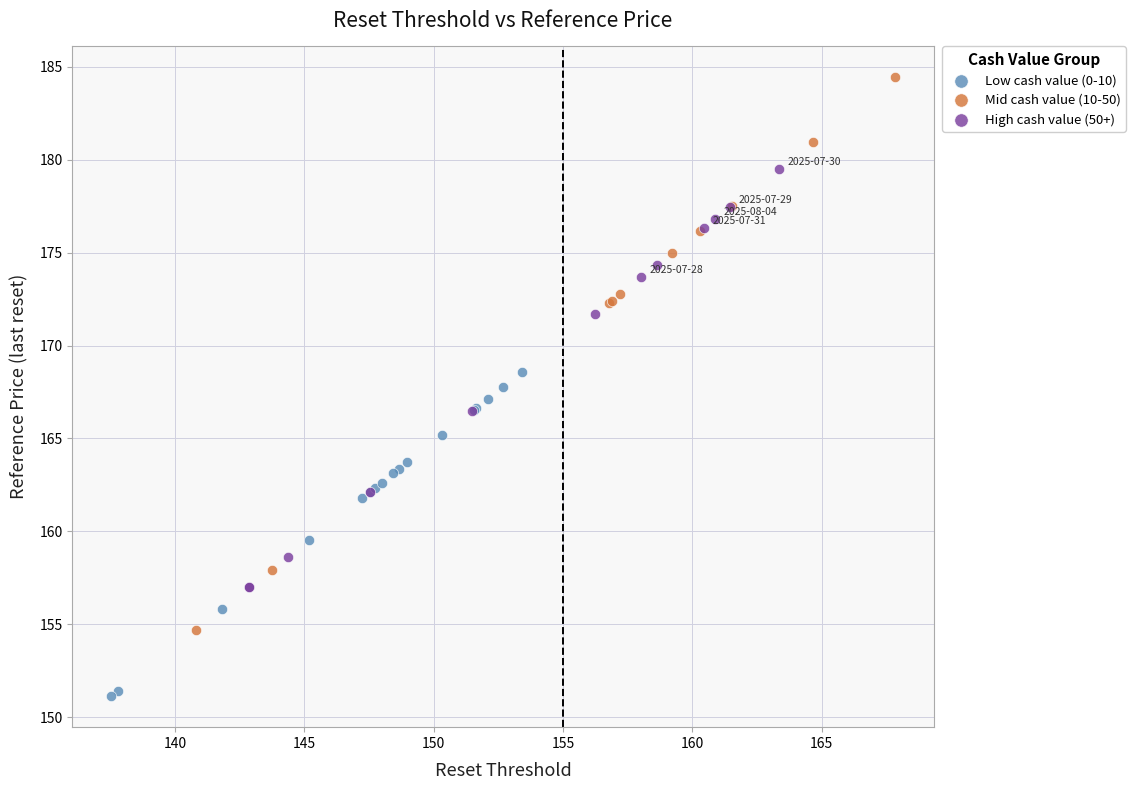

Which series has the largest Y range (max minus min)?

Mid cash value (10-50)